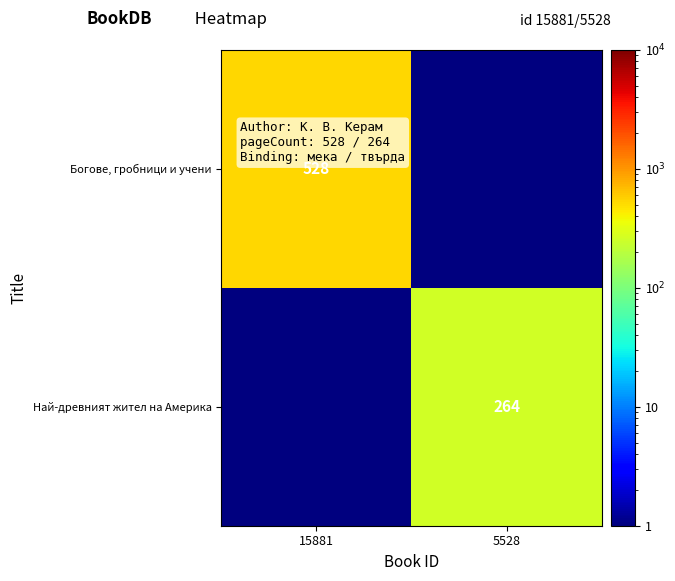

True or false: Богове, гробници и учени has a value of 335.4 at 15881.

False